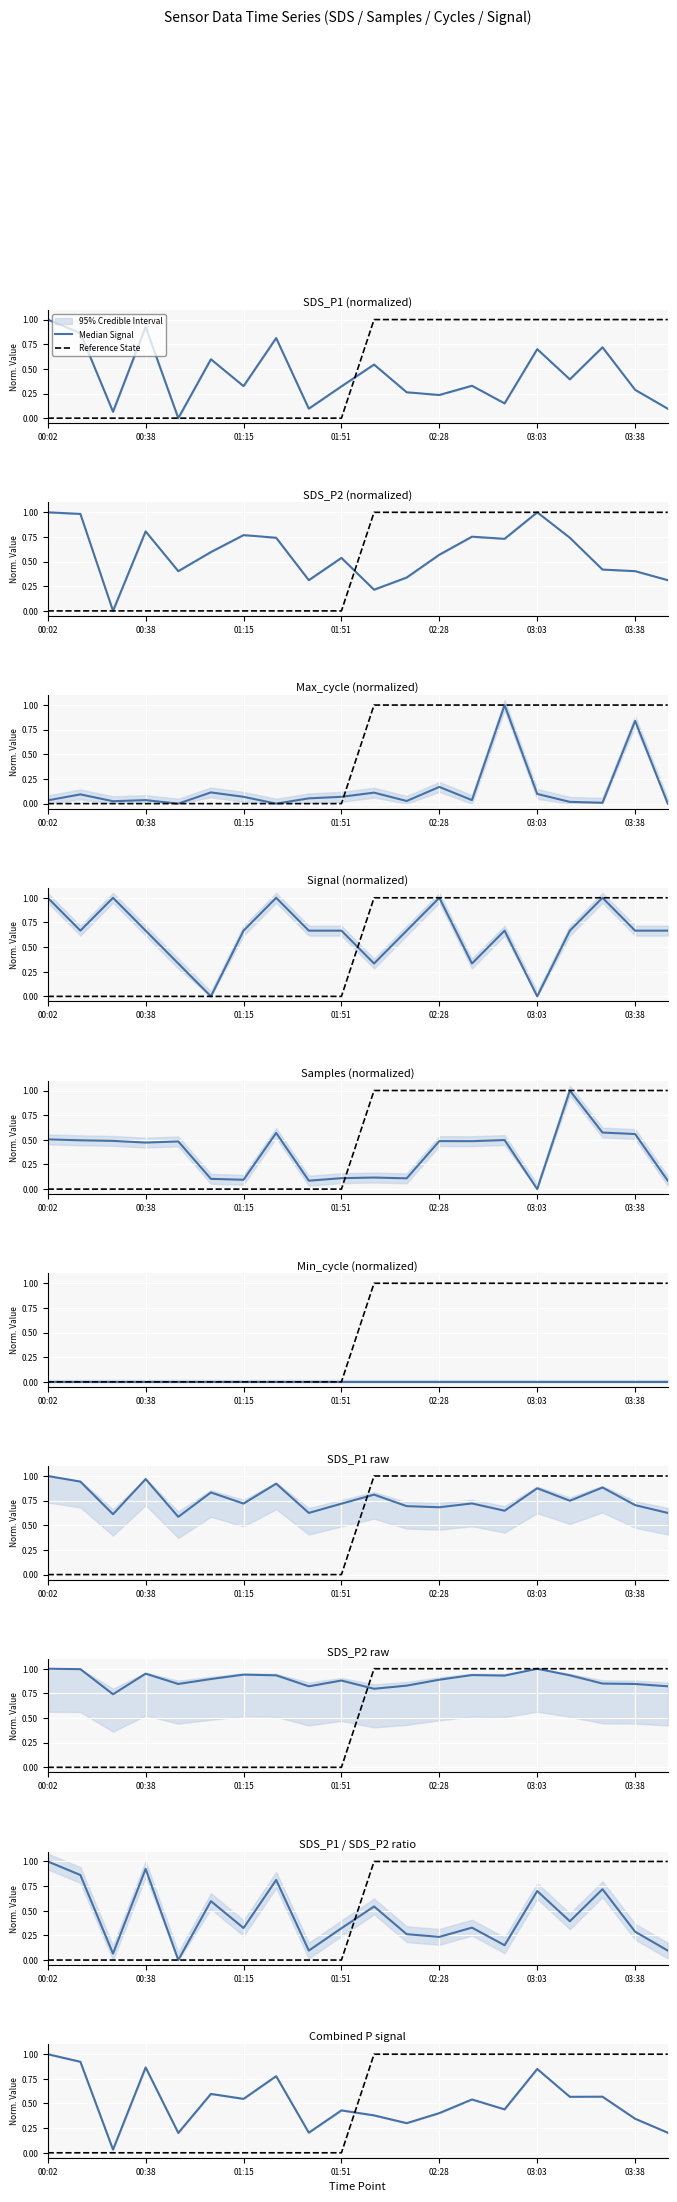

At how many categories does at least one series exceed 0?

20